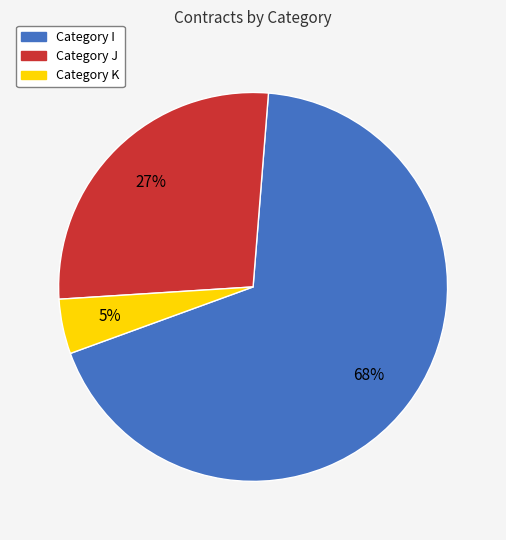

Is it true that Category K is 5% of the pie?

True